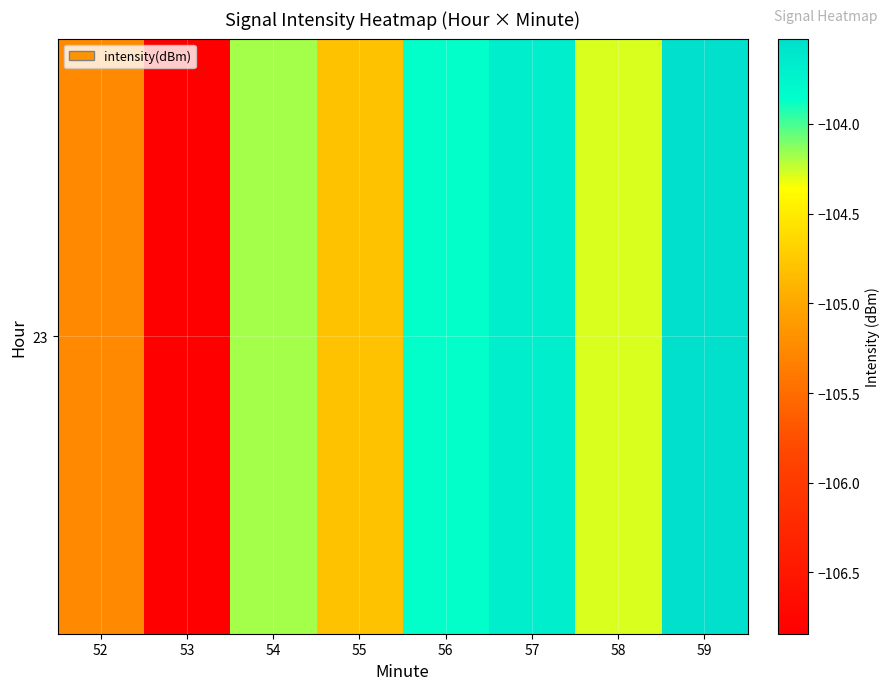

Reading left to right, list all the values displayed in this chart.

-105.3	-106.8	-104.2	-104.8	-103.9	-103.7	-104.3	-103.5